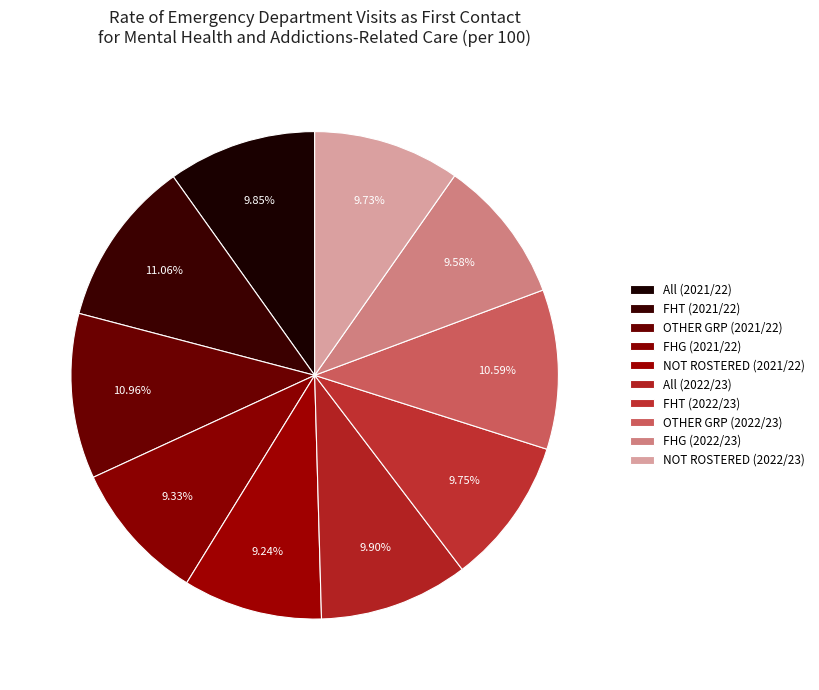

How many slices are in this pie chart?

10